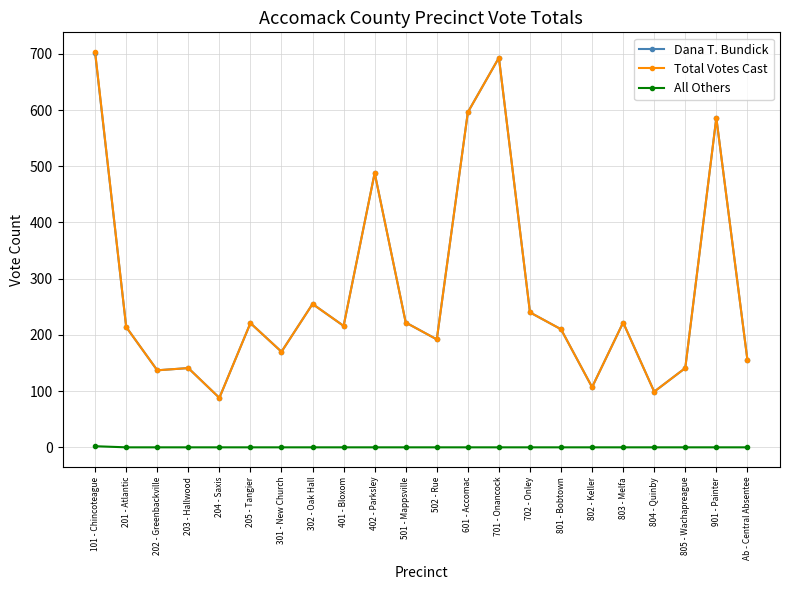

What are all the series names shown in the legend?

Dana T. Bundick, Total Votes Cast, All Others